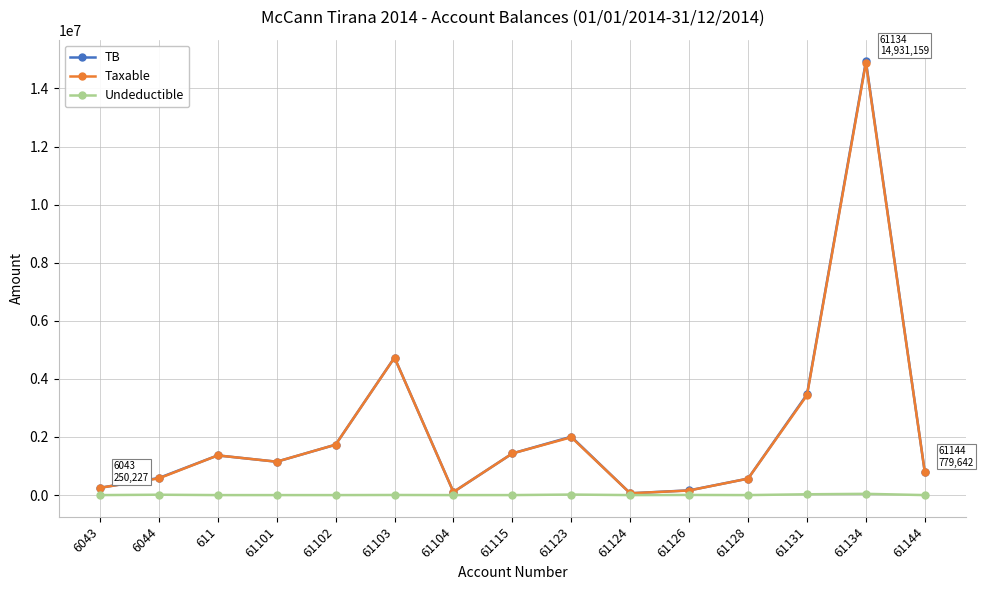

Is the value of Taxable at 61101 greater than the value of TB at 61144?

Yes